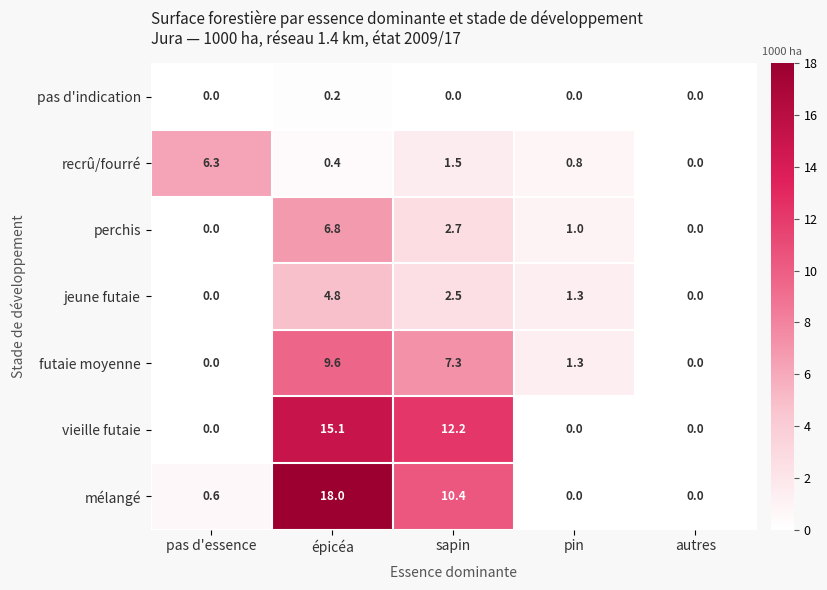

Which series has the largest range (max minus min)?

mélangé